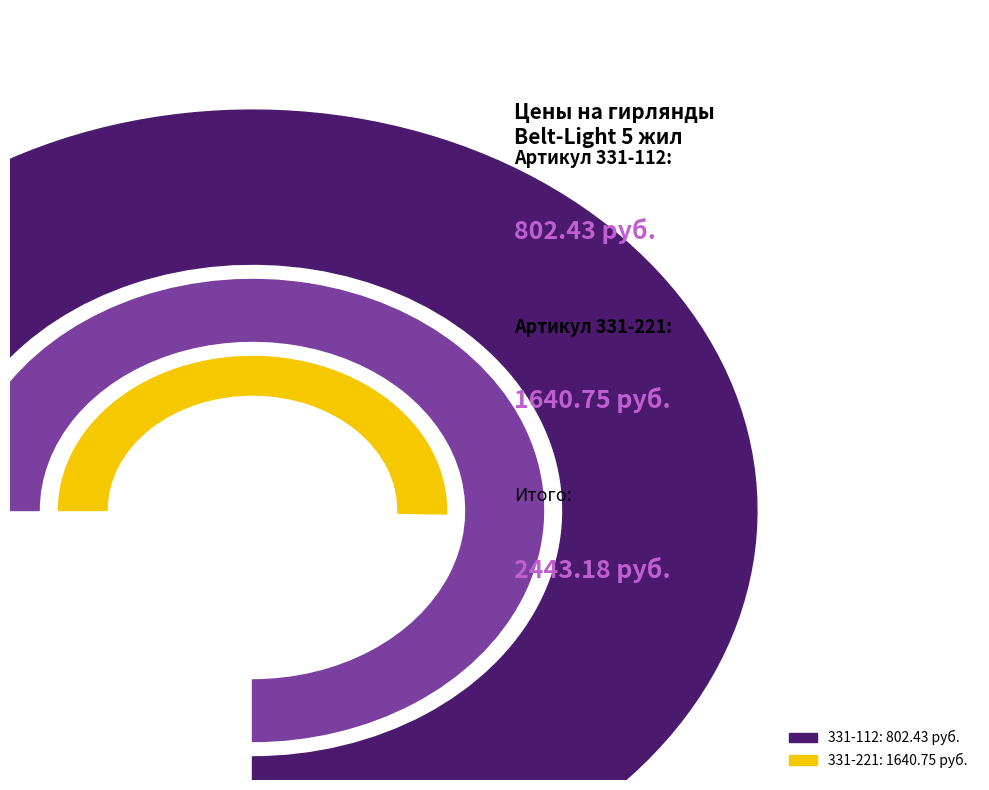

Is it true that 331-112 is 33% of the pie?

True